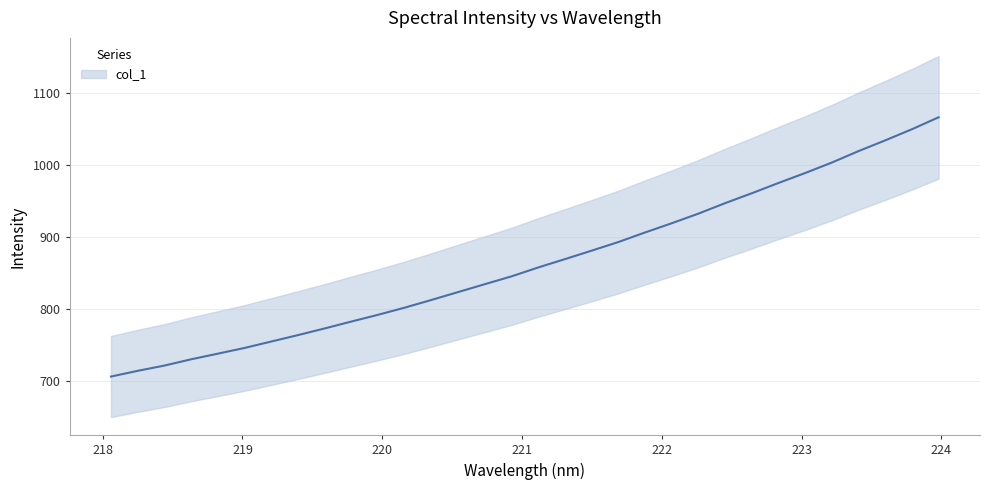

Which label corresponds to the largest value in the chart?

223.9802